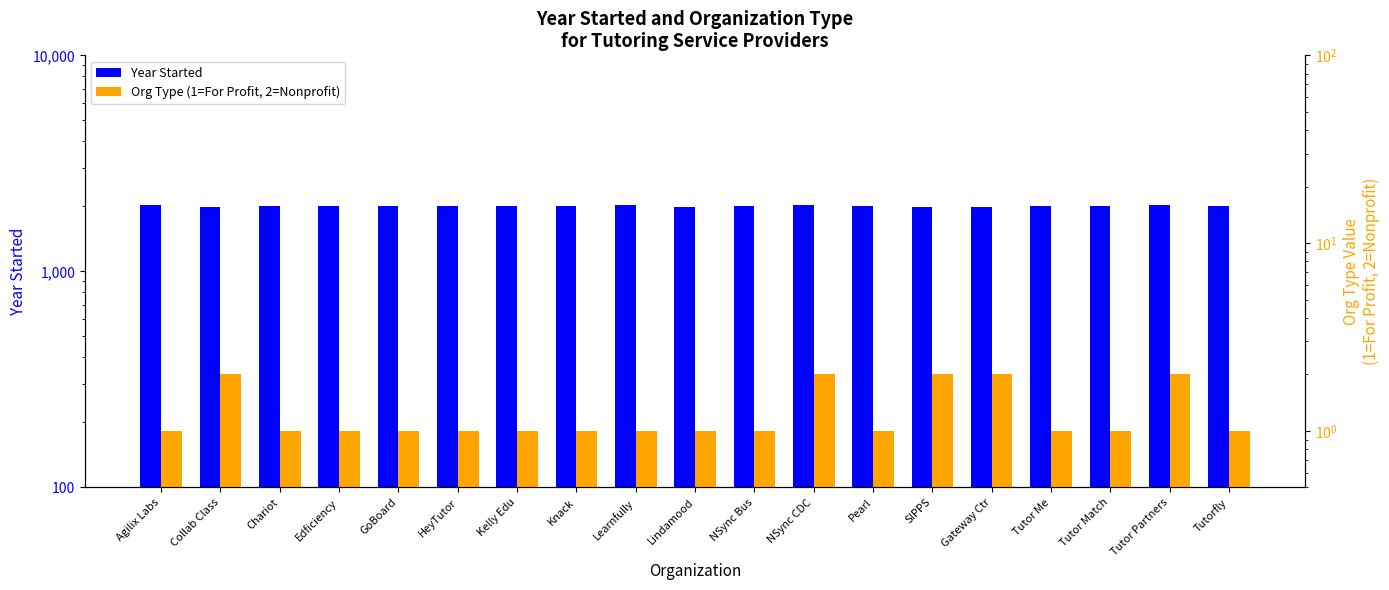

List the labels in order of Org Type (1=For Profit, 2=Nonprofit) value, largest first.

Collab Class, NSync CDC, SIPPS, Gateway Ctr, Tutor Partners, Agilix Labs, Chariot, Edficiency, GoBoard, HeyTutor, Kelly Edu, Knack, Learnfully, Lindamood, NSync Bus, Pearl, Tutor Me, Tutor Match, Tutorfly